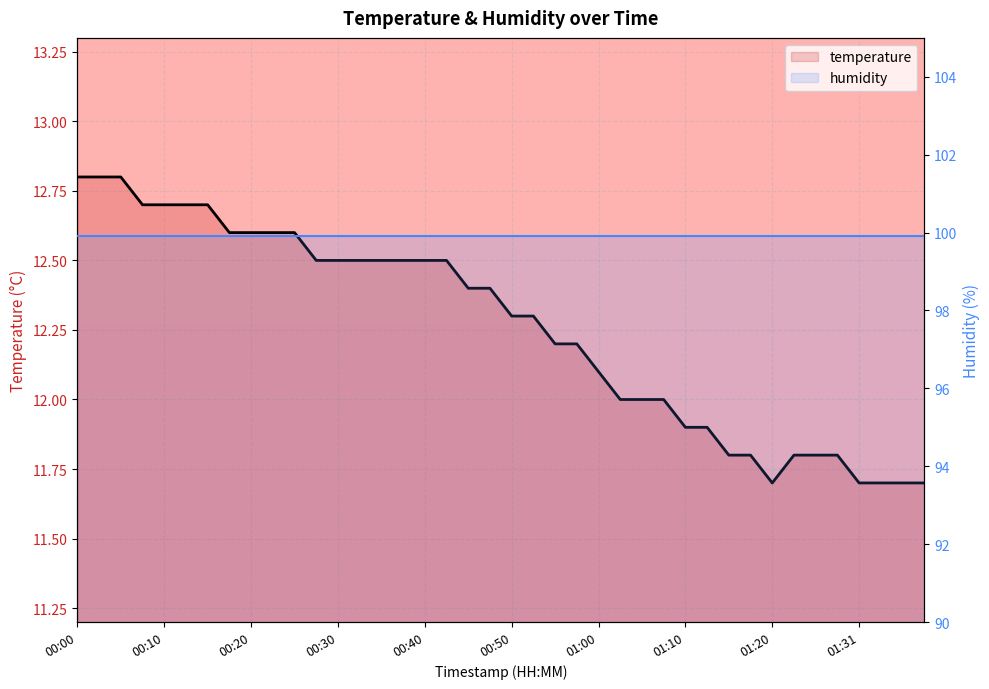

What is the total value across all series at 15?

112.4